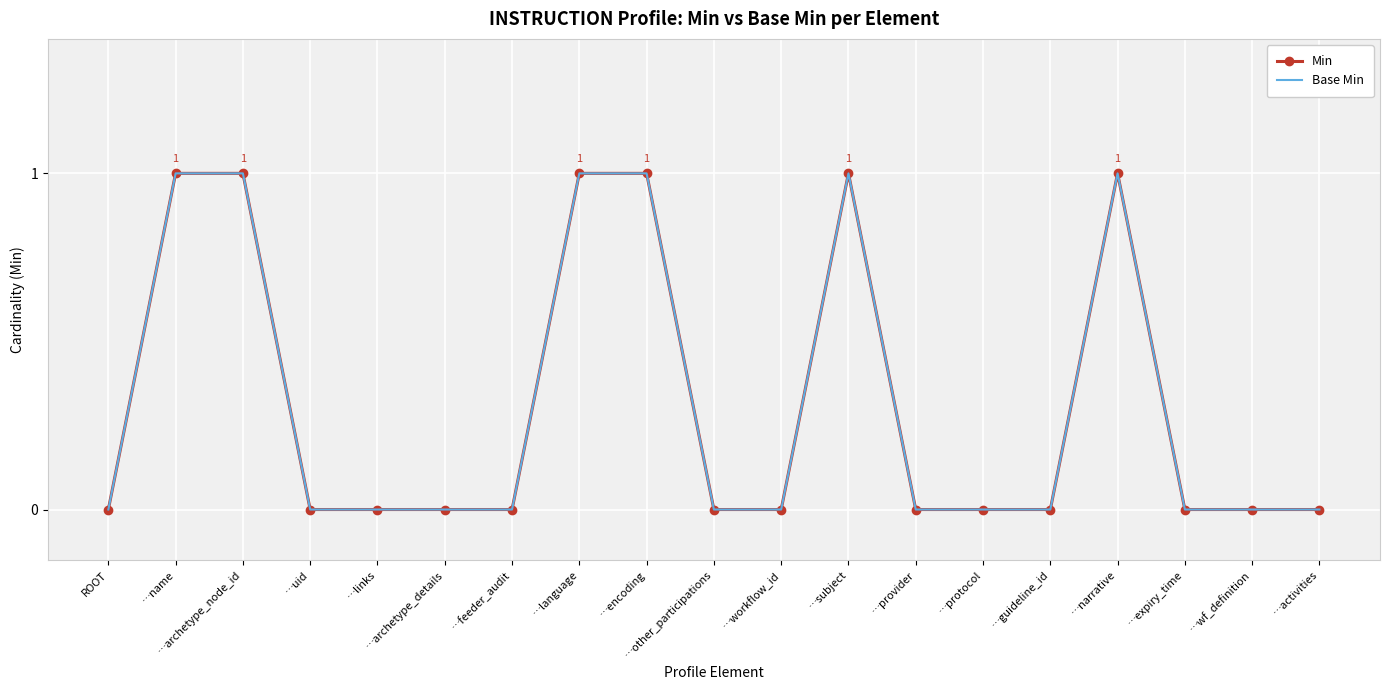

At which category is the sum across all series the highest?

…name